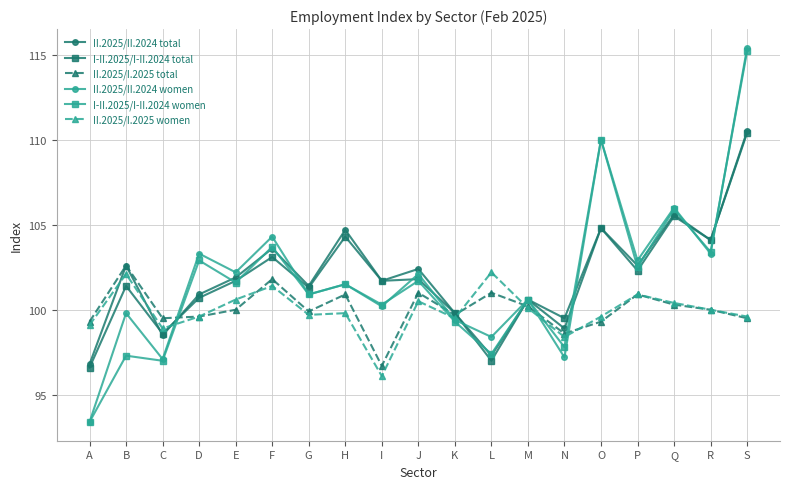

True or false: II.2025/II.2024 women has a value of 193.2 at S.

False